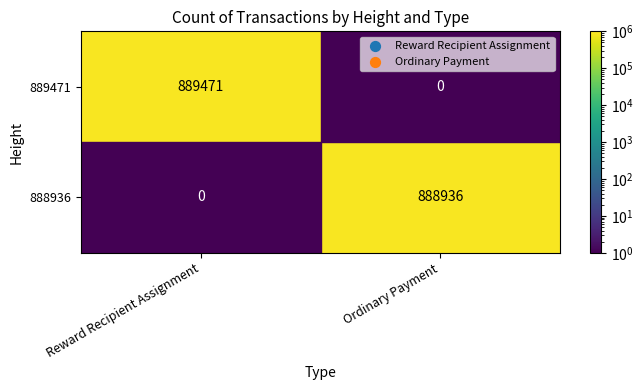

The value of 889471 at Reward Recipient Assignment is 1498601.3. True or false?

False